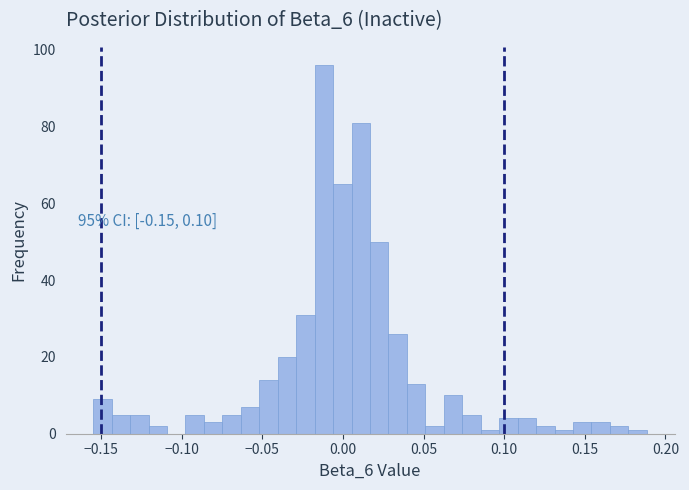

Read against the x-axis, roughly where is the centre of the tallest bar?

-0.010